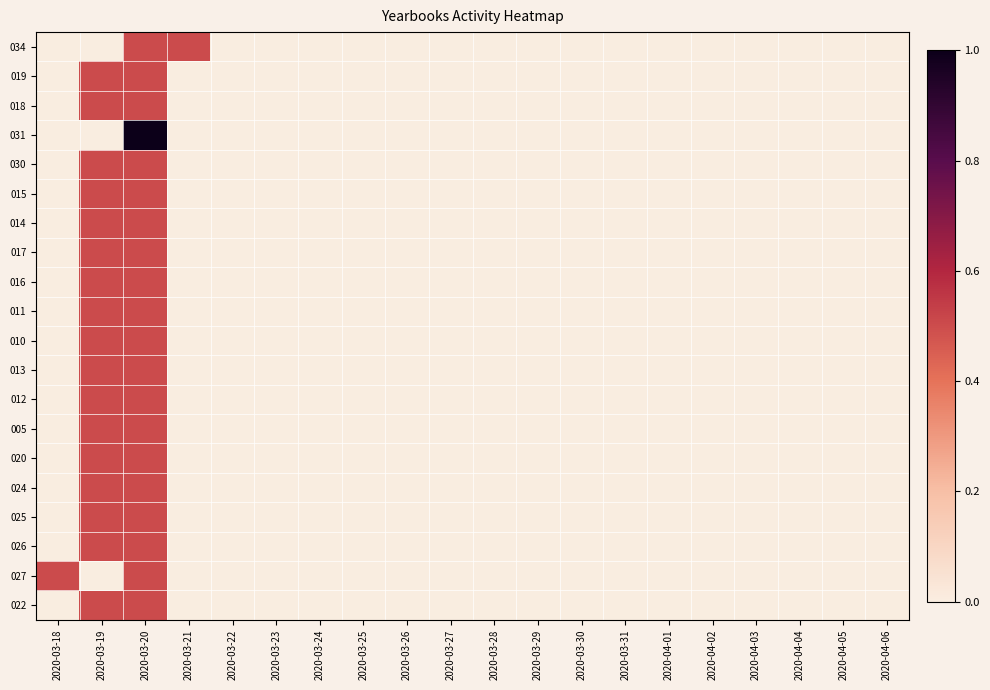

At how many categories does at least one series exceed 0?

4